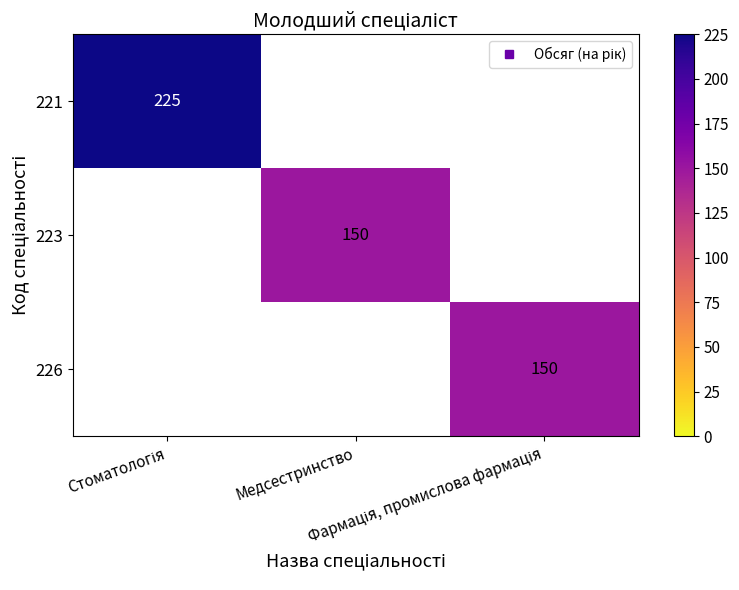

Count the number of categories in the chart.

3